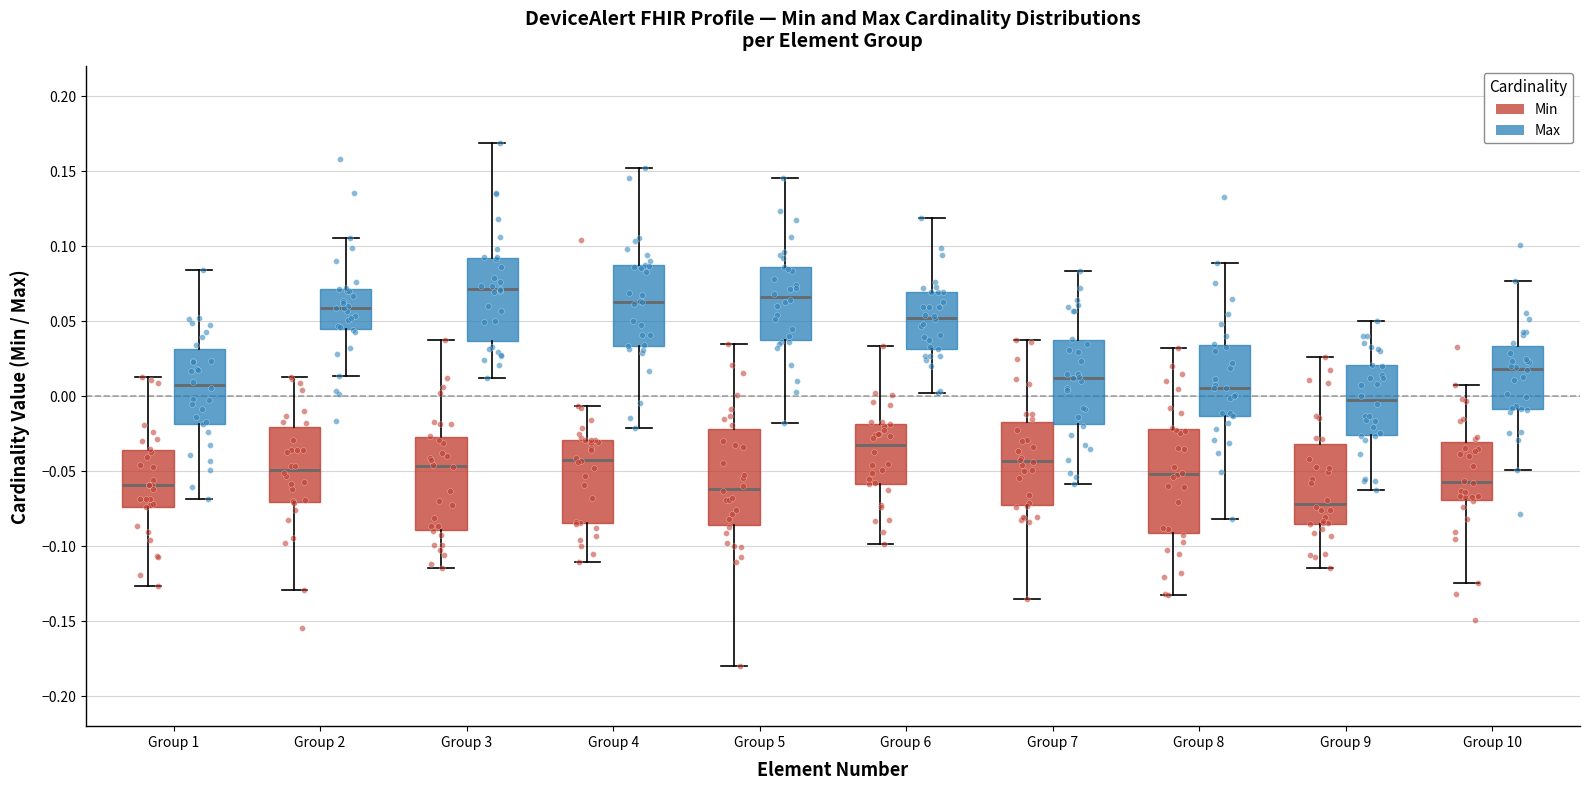

Reading left to right, transcribe this box plot: for each box, give where its median line is, the range the box spans, and where its two whiskers end, as read against the y-axis. The values are not printed on the chart, so give them approximately, as read against the axis.

Group 1 (Min): median -0.060, box -0.075 to -0.035, whiskers -0.125 to 0.015
Group 1 (Max): median 0.005, box -0.020 to 0.030, whiskers -0.070 to 0.085
Group 2 (Min): median -0.050, box -0.070 to -0.020, whiskers -0.130 to 0.015
Group 2 (Max): median 0.060, box 0.045 to 0.070, whiskers 0.015 to 0.105
Group 3 (Min): median -0.045, box -0.090 to -0.025, whiskers -0.115 to 0.040
Group 3 (Max): median 0.070, box 0.035 to 0.095, whiskers 0.010 to 0.170
Group 4 (Min): median -0.040, box -0.085 to -0.030, whiskers -0.110 to -0.005
Group 4 (Max): median 0.065, box 0.035 to 0.085, whiskers -0.020 to 0.155
Group 5 (Min): median -0.060, box -0.085 to -0.020, whiskers -0.180 to 0.035
Group 5 (Max): median 0.065, box 0.035 to 0.085, whiskers -0.020 to 0.145
Group 6 (Min): median -0.035, box -0.060 to -0.020, whiskers -0.100 to 0.035
Group 6 (Max): median 0.055, box 0.030 to 0.070, whiskers 0.000 to 0.120
Group 7 (Min): median -0.045, box -0.075 to -0.015, whiskers -0.135 to 0.040
Group 7 (Max): median 0.010, box -0.020 to 0.040, whiskers -0.060 to 0.085
Group 8 (Min): median -0.050, box -0.090 to -0.020, whiskers -0.135 to 0.030
Group 8 (Max): median 0.005, box -0.015 to 0.035, whiskers -0.080 to 0.090
Group 9 (Min): median -0.070, box -0.085 to -0.030, whiskers -0.115 to 0.025
Group 9 (Max): median 0.000, box -0.025 to 0.020, whiskers -0.060 to 0.050
Group 10 (Min): median -0.055, box -0.070 to -0.030, whiskers -0.125 to 0.010
Group 10 (Max): median 0.020, box -0.010 to 0.035, whiskers -0.050 to 0.075